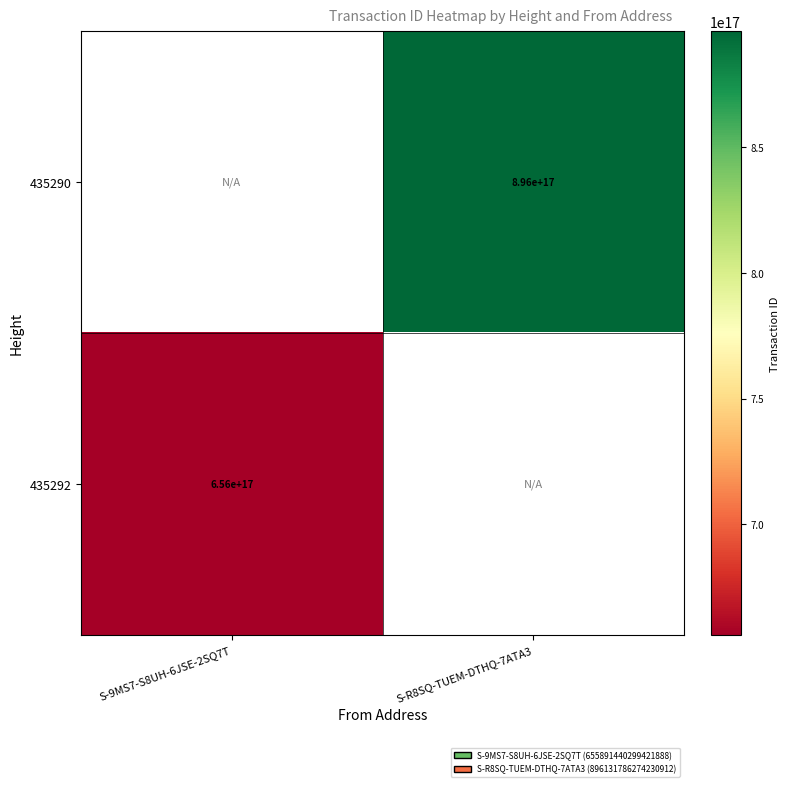

Is it true that 435290 equals 1287438645564935168 at S-R8SQ-TUEM-DTHQ-7ATA3?

False